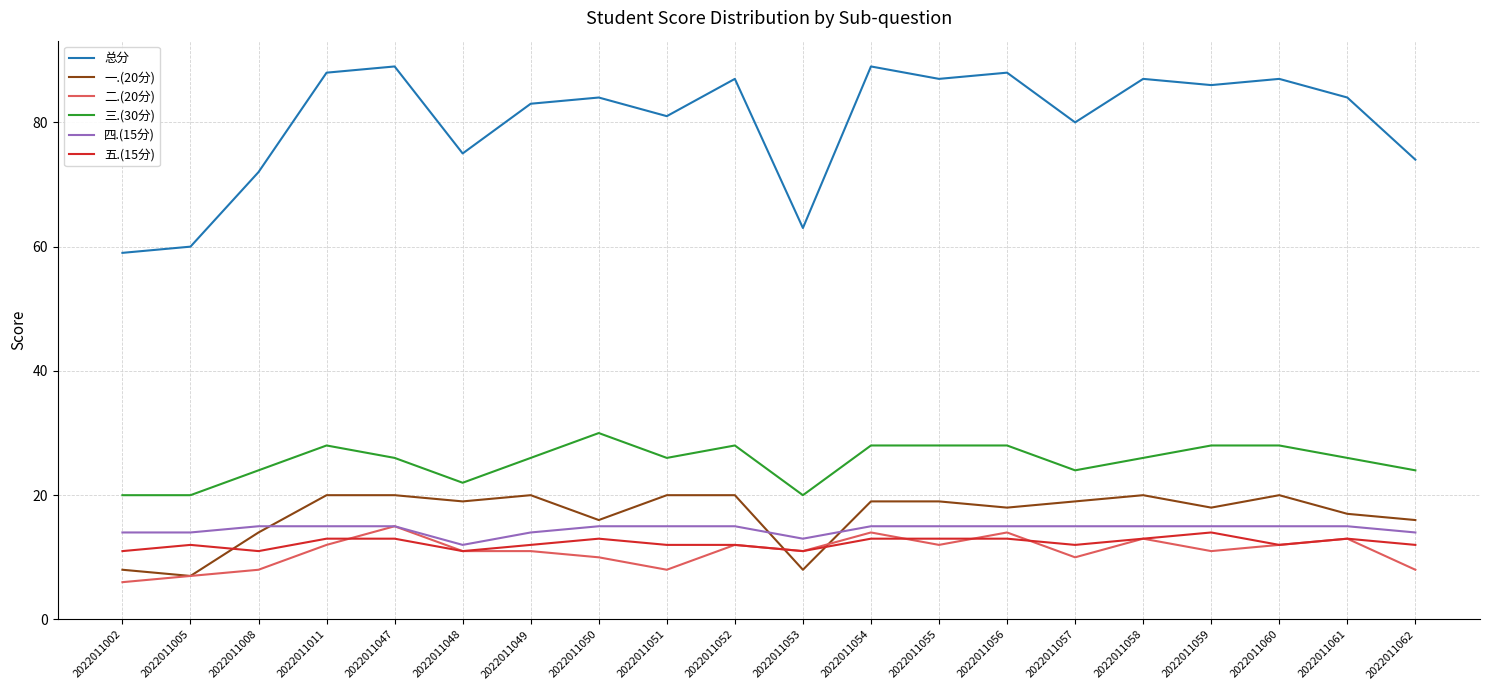

Is the value of 总分 at 2022011062 greater than the value of 五.(15分) at 2022011051?

Yes